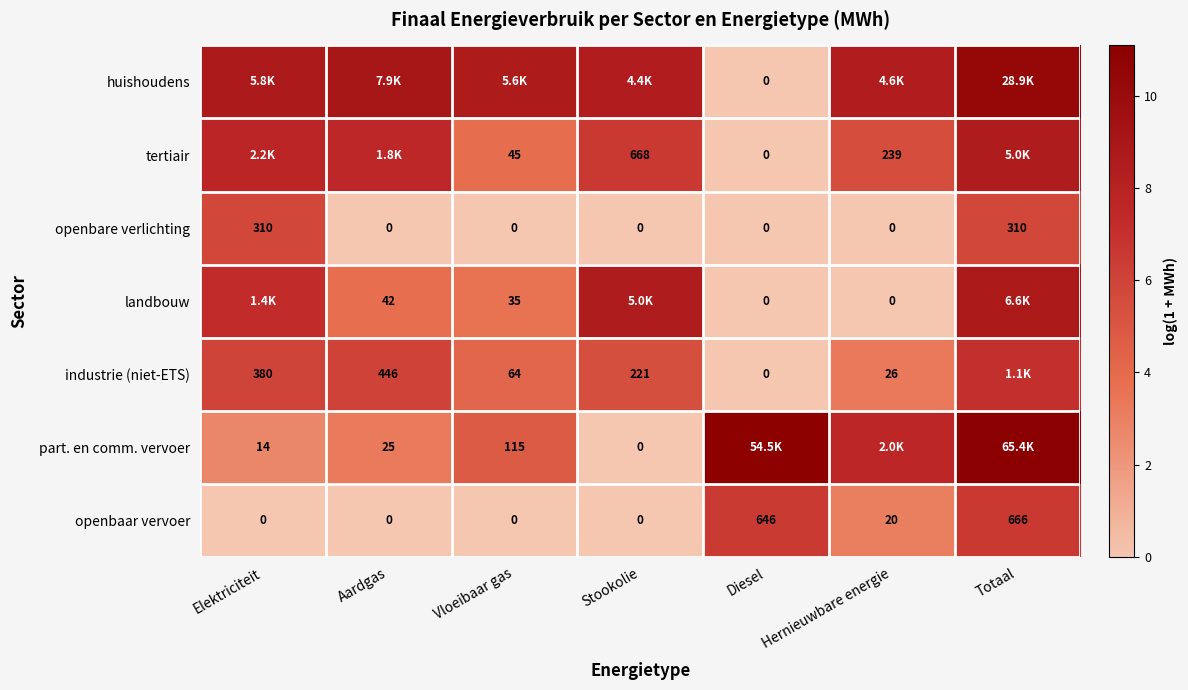

Which category has the highest value in the openbaar vervoer series?

Totaal